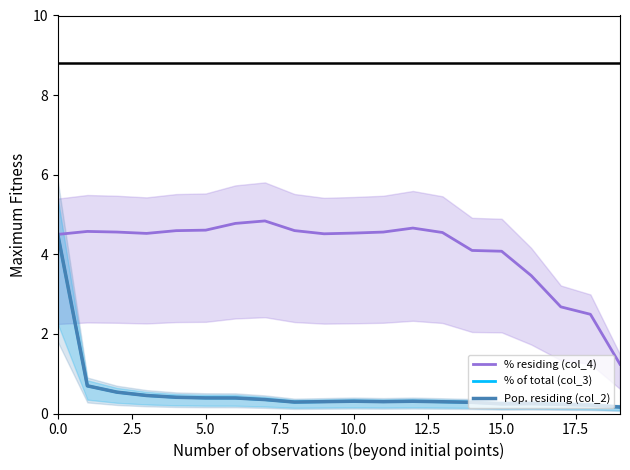

Between 0.0 and 10, which is larger?

10